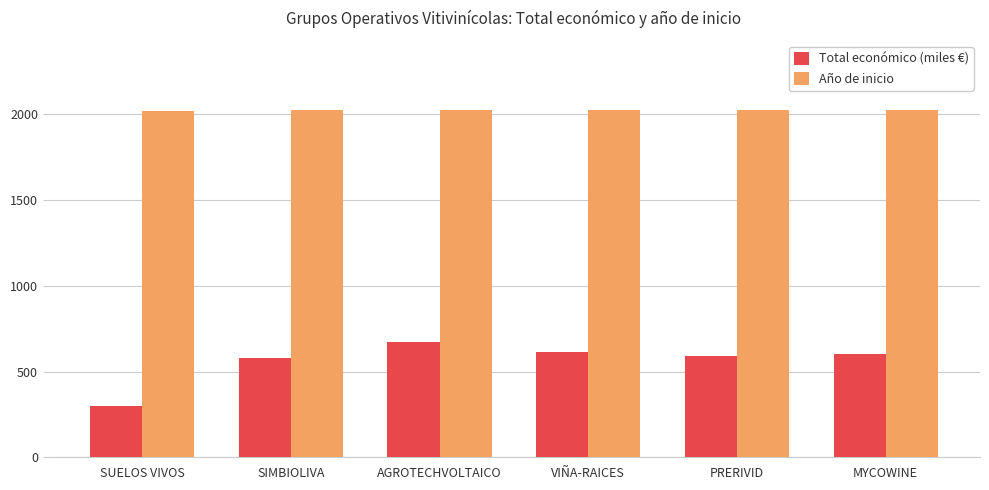

What is the highest value of the Año de inicio series?

2024.0